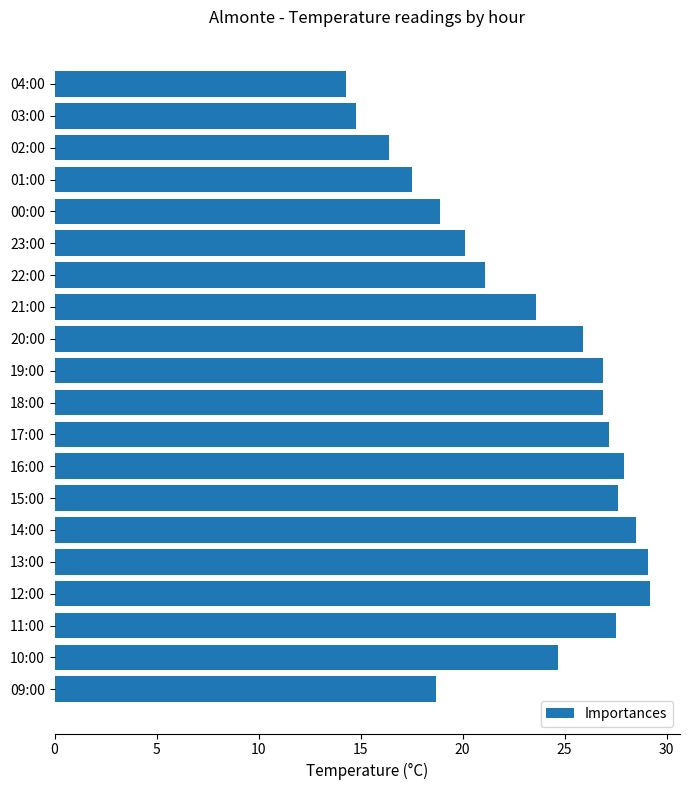

What is the average value?

23.3